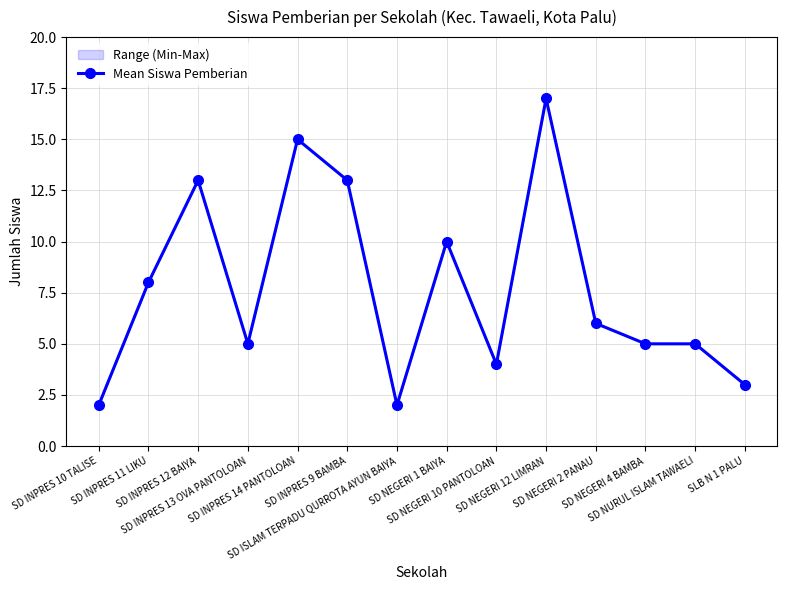

How many distinct data groups are displayed?

1